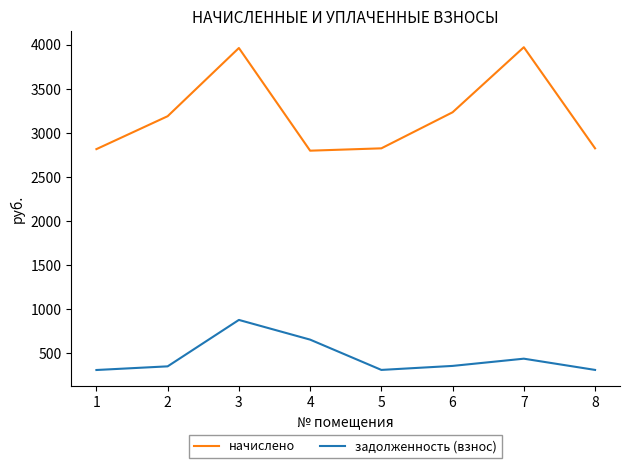

What is the smallest value displayed?

312.9